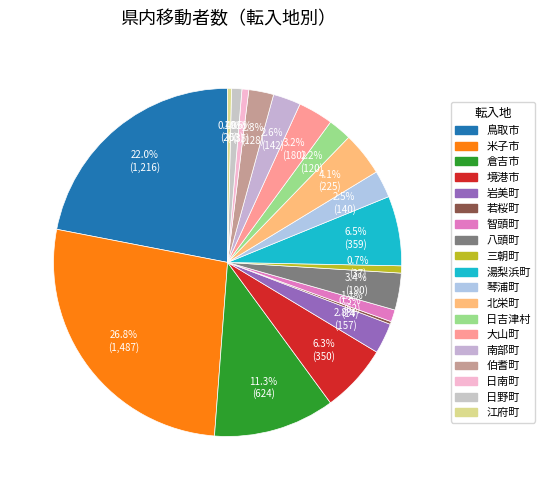

Which slice is the largest?

米子市